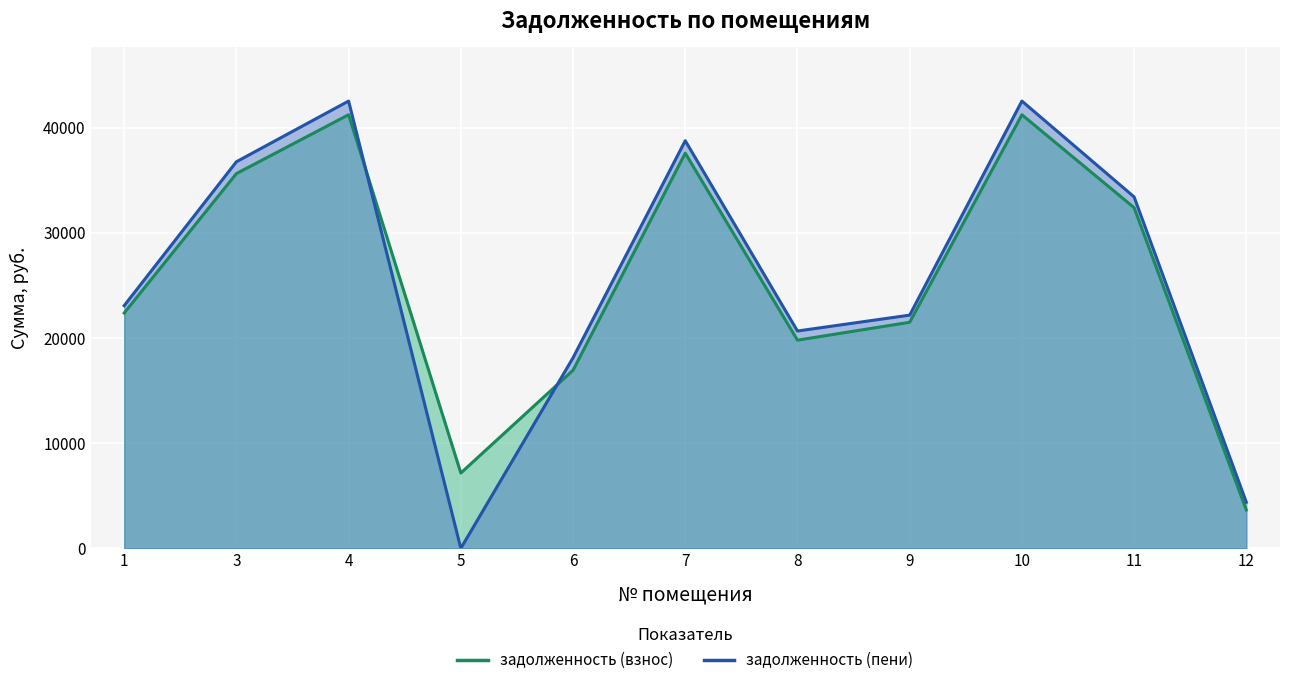

After their last crossing, which series has the higher values: задолженность (пени) or задолженность (взнос)?

задолженность (пени)